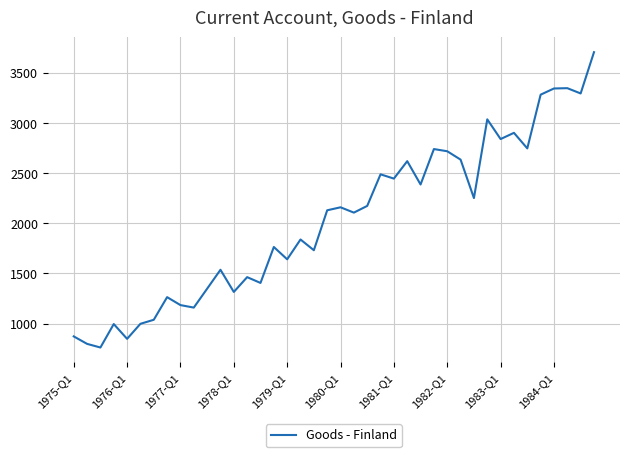

What is the difference between the second highest and minimum values?

2588.0